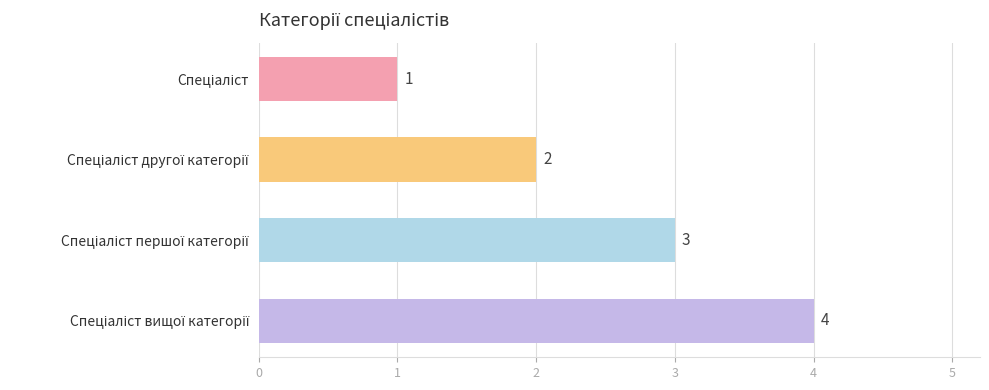

What is the difference between the maximum and minimum values?

3